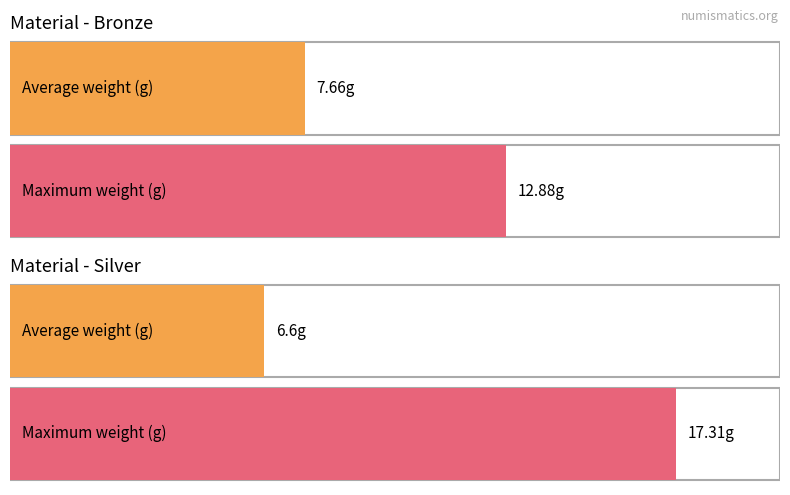

What is the difference between the Max weight (g) values at Bronze and Silver?

4.4